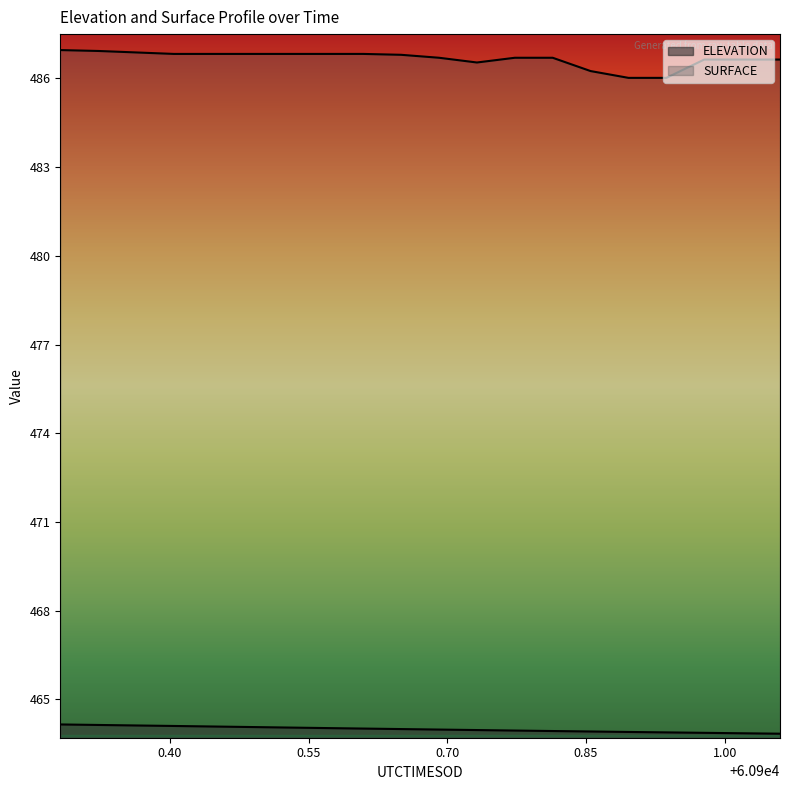

What is the sum of all ELEVATION values?

9279.8